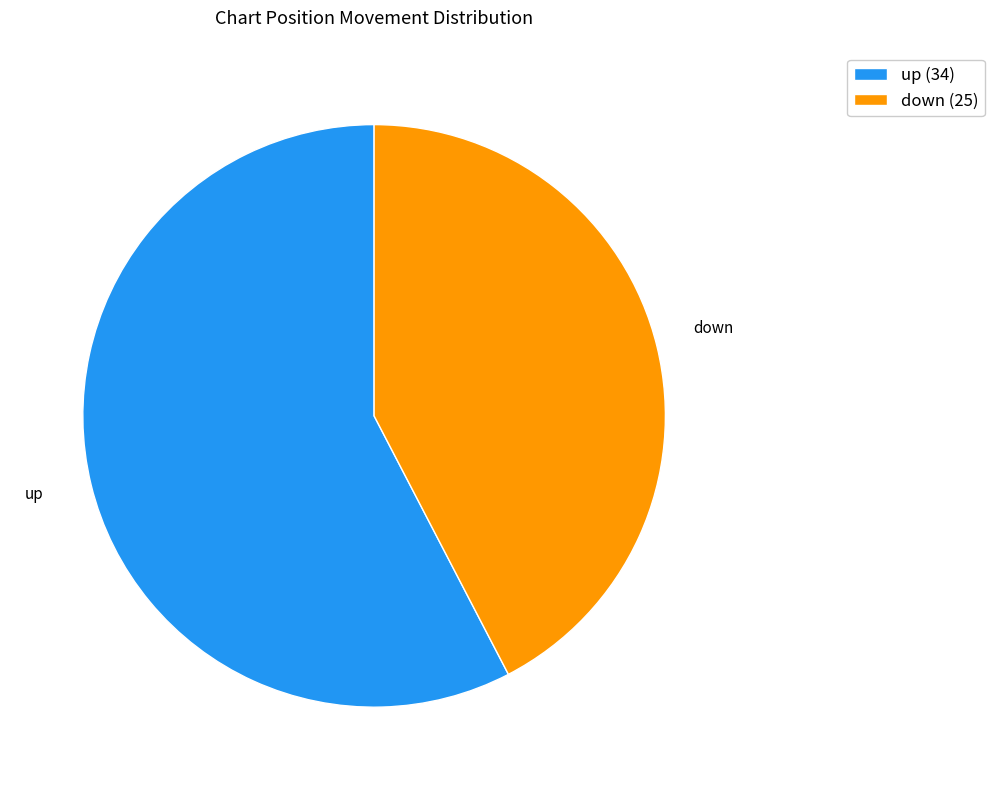

What is the largest slice in the pie chart?

up